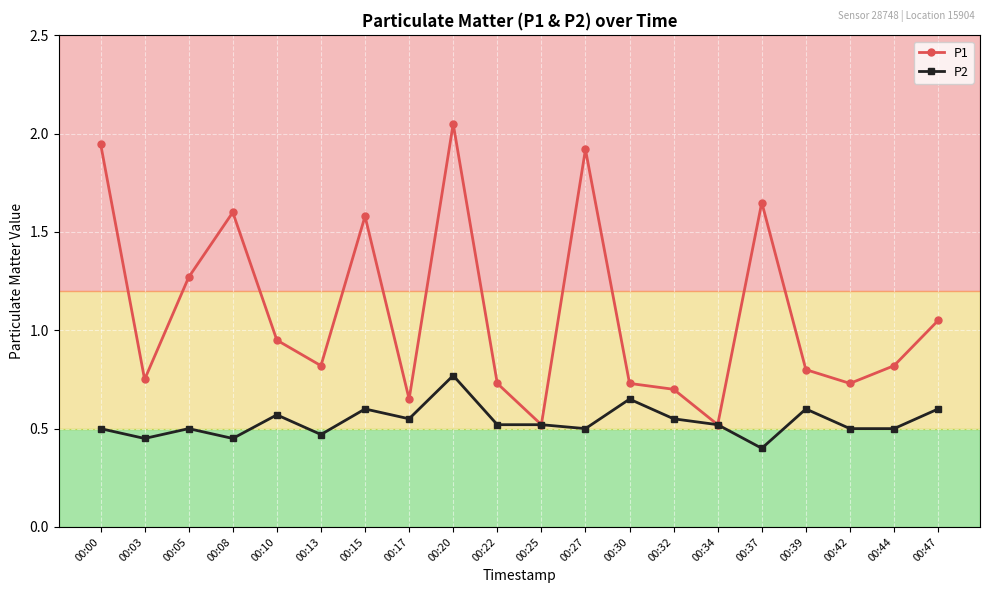

How many categories are shown in the chart?

20